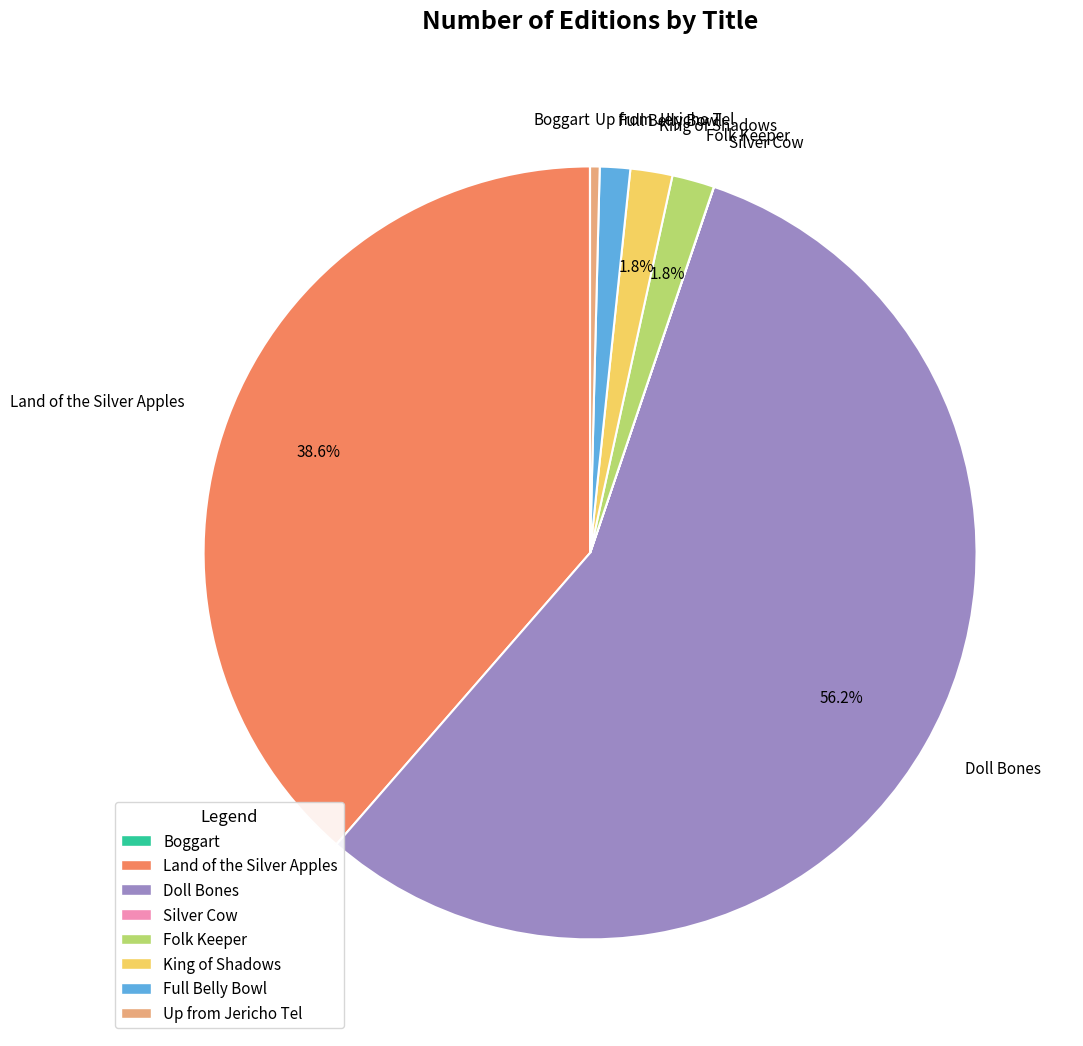

The Folk Keeper slice represents 9% of the pie. True or false?

False